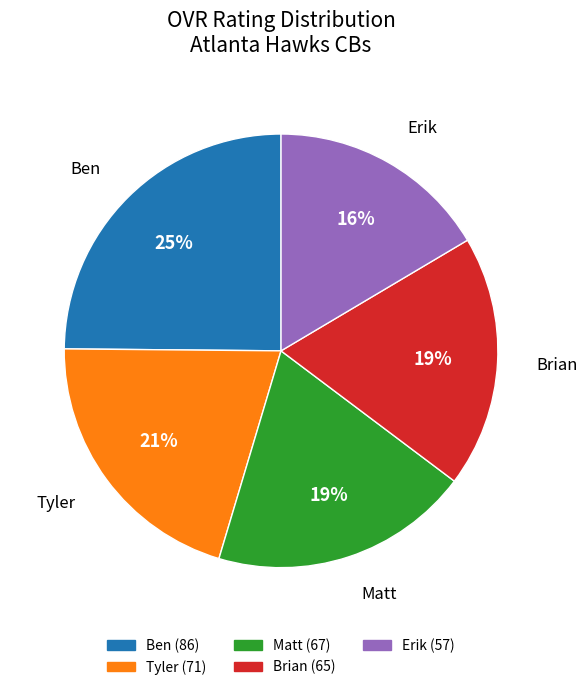

Is it true that Brian is 6% of the pie?

False